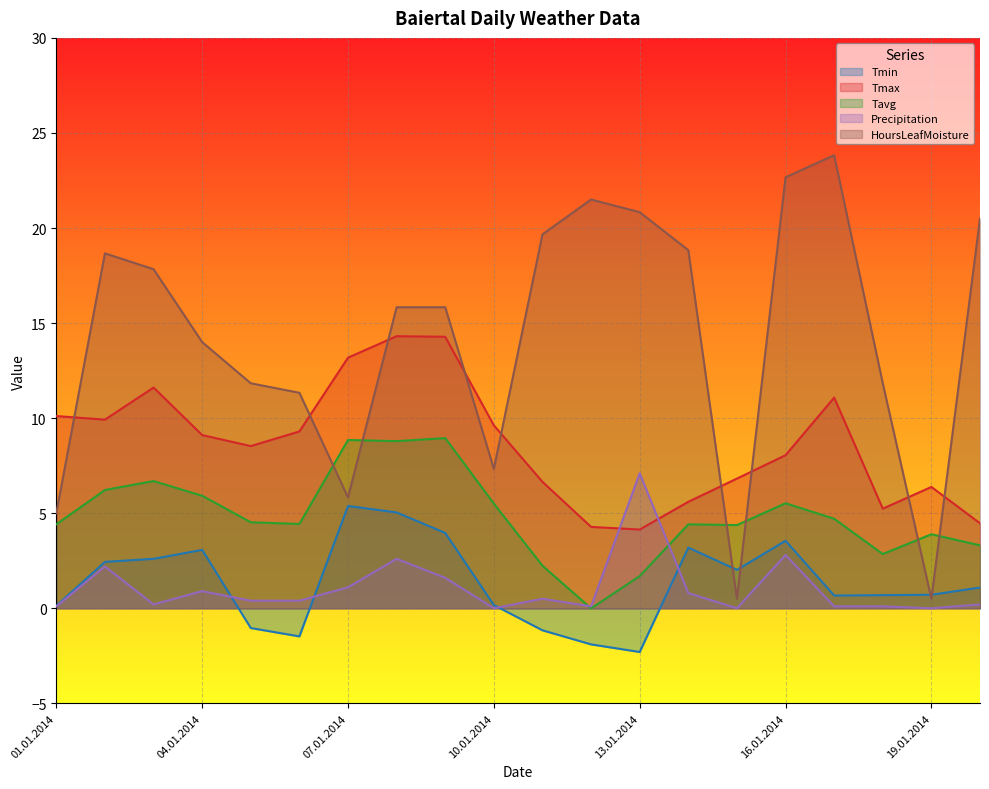

Rank the series at 02.01.2014 from lowest to highest value.

Precipitation, Tmin, Tavg, Tmax, HoursLeafMoisture